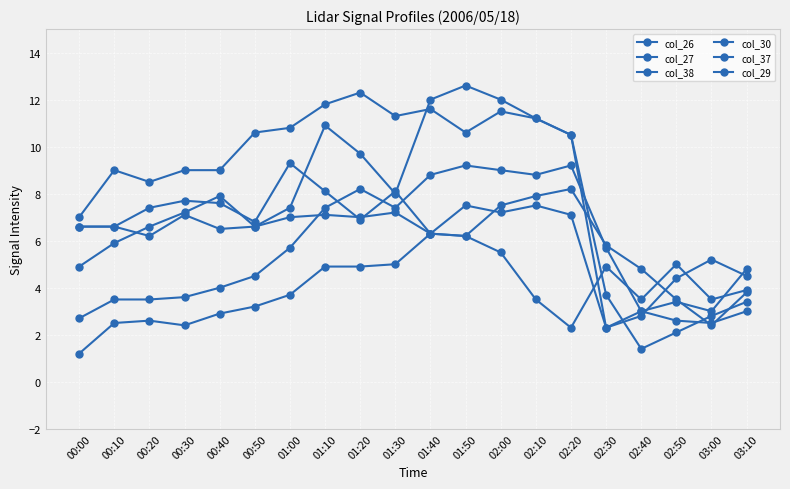

At which category does the chart reach its minimum across all series?

00:00